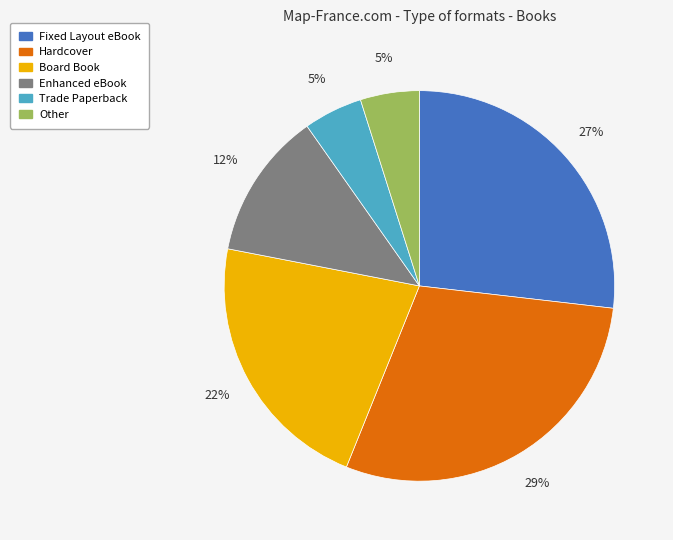

Is Hardcover the majority of the pie?

No